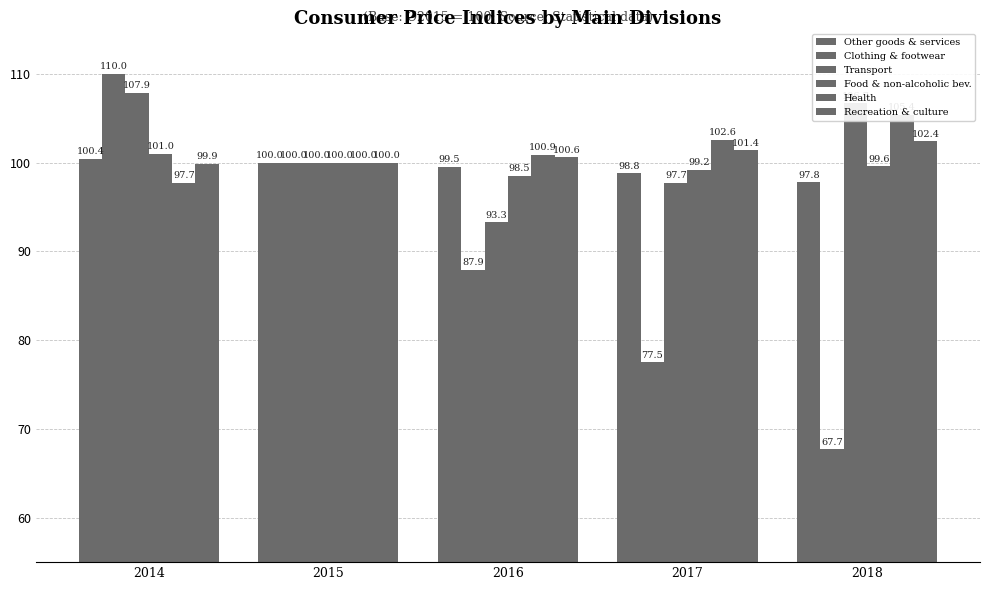

Which category has the highest value in the Recreation & culture series?

2018